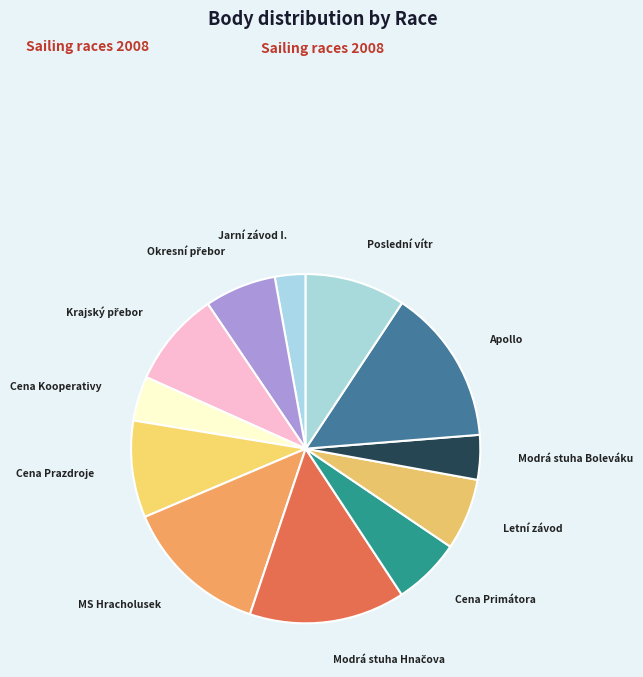

What is the smallest slice in the pie chart?

Jarní závod I.